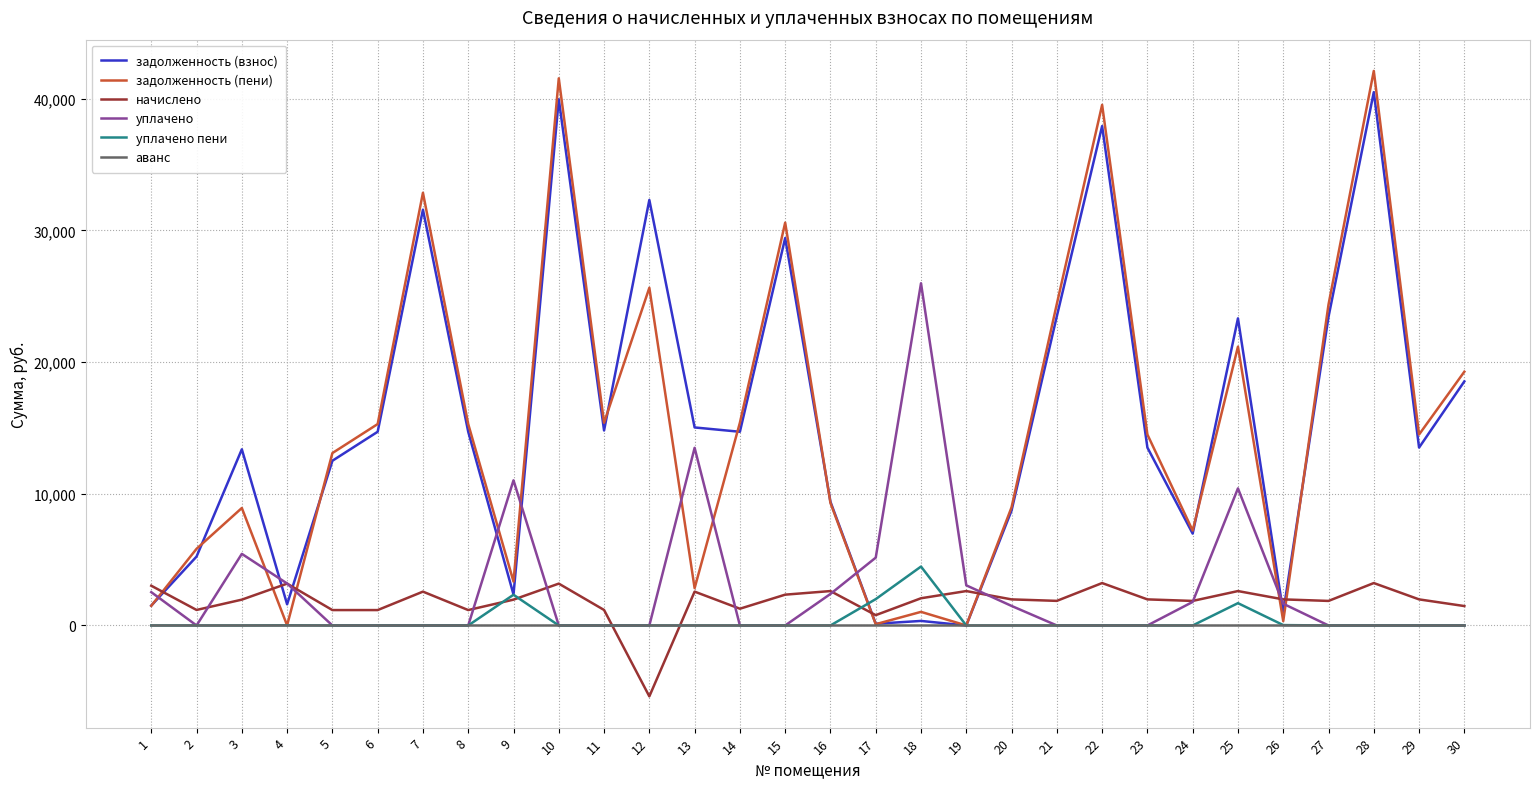

How many interior local peaks does the задолженность (пени) series have?

9